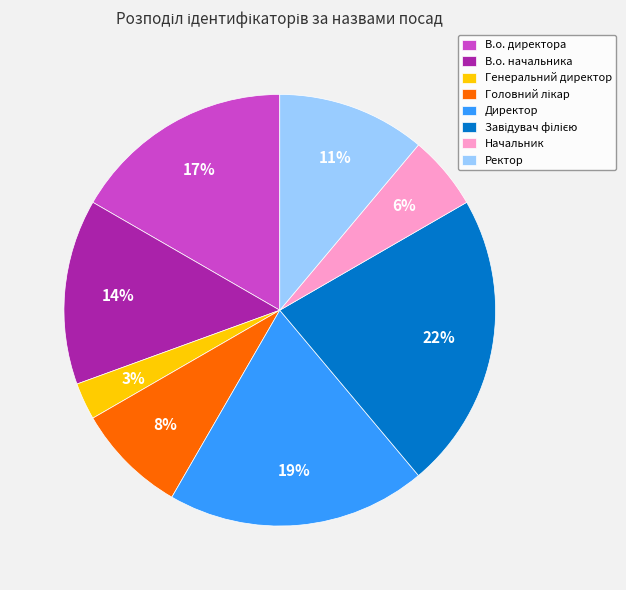

Is В.о. начальника the majority of the pie?

No